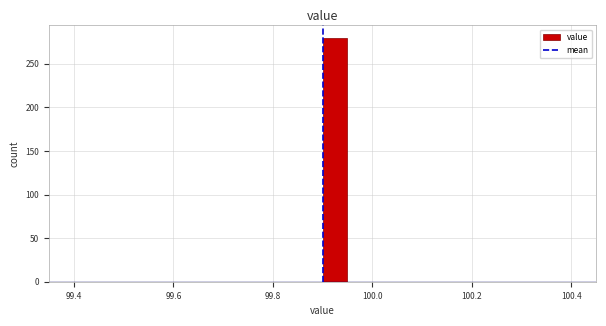

Around what value on the x-axis is the tallest bar? Give the approximate position of its centre, as read against the axis.

99.92